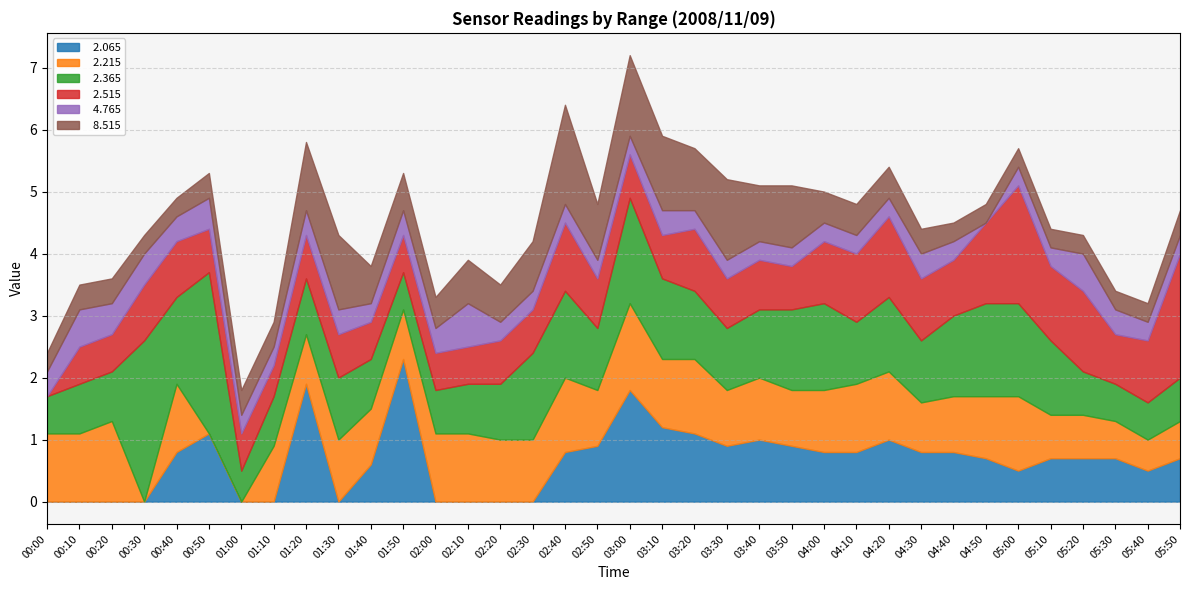

What is the total value across all series at 01:40?

3.8